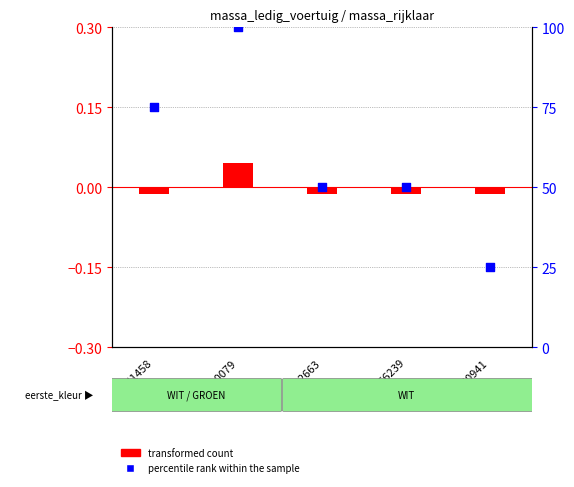

Which series has the largest total across all categories?

percentile rank within the sample